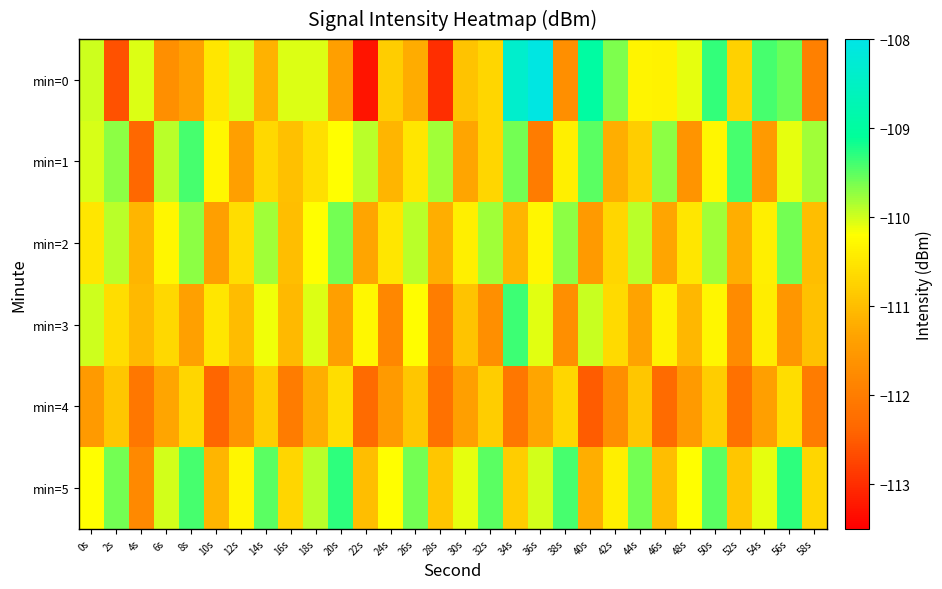

At 48s, list the series in order from smallest to largest.

min=1, min=4, min=3, min=2, min=5, min=0